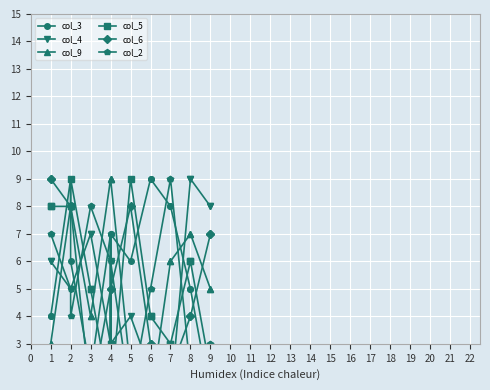

How many interior local valleys does the col_4 series have?

2